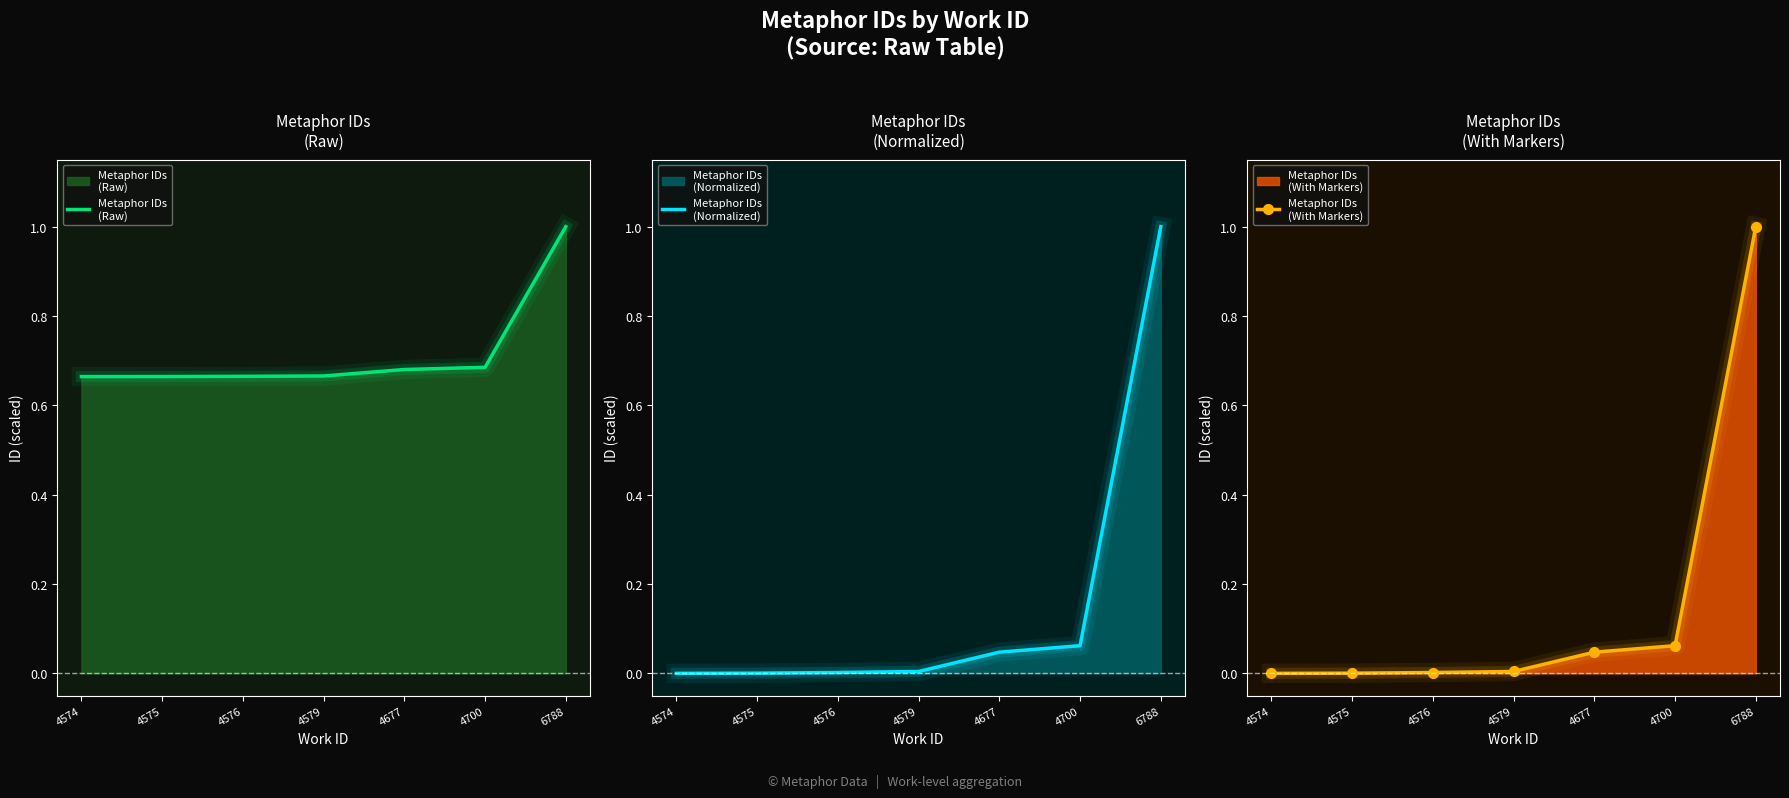

The Metaphor IDs
(Normalized) series shows 0.0 at 4576. True or false?

False